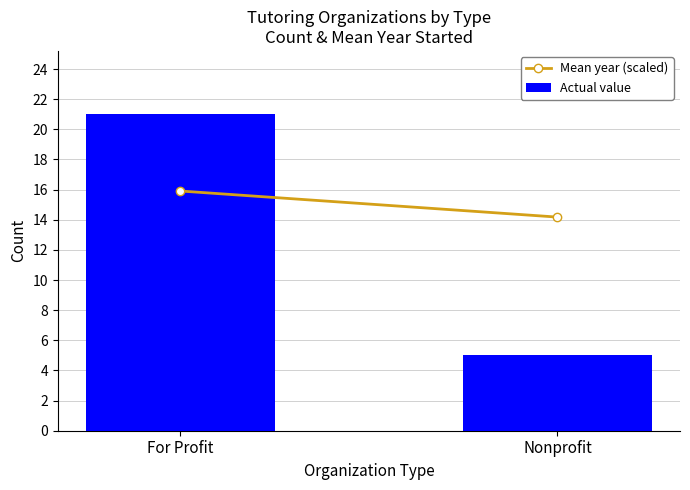

Which has a higher value, For Profit or Nonprofit?

For Profit